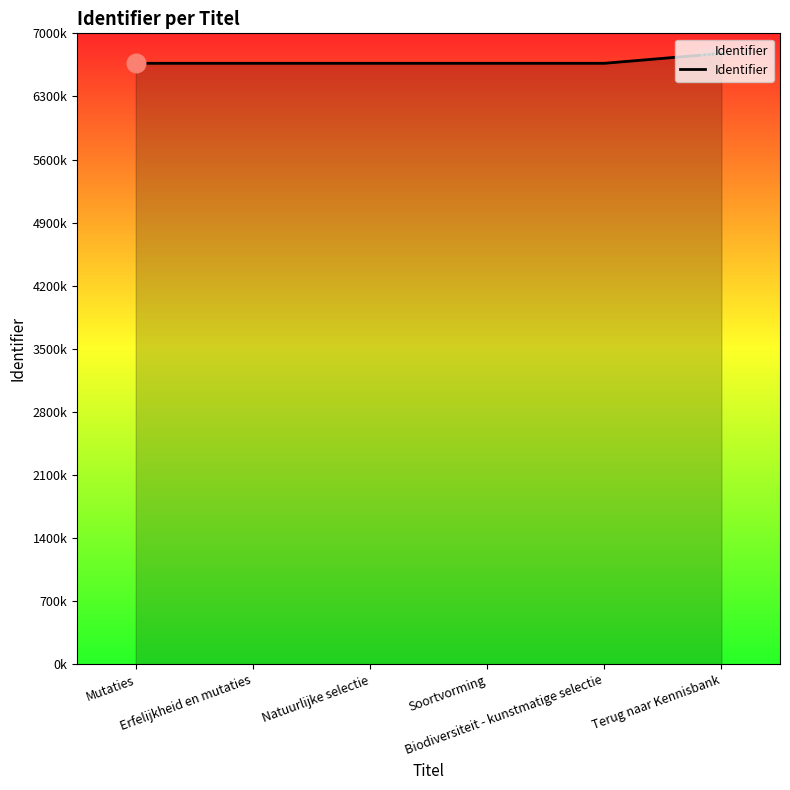

What is the ratio of the value at Natuurlijke selectie to the value at Soortvorming?

1.0